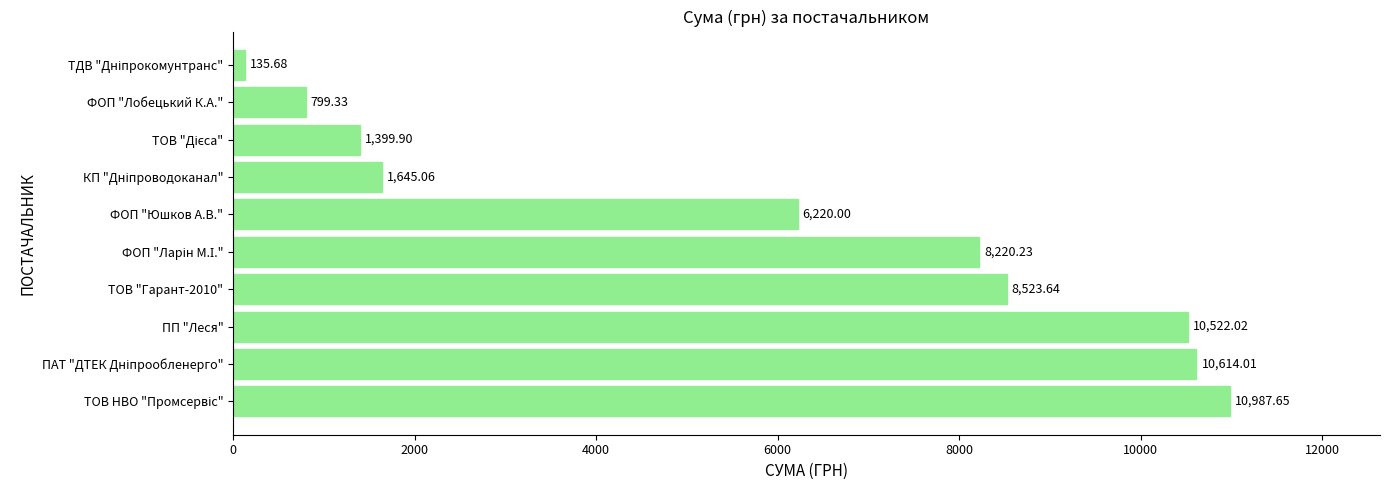

How many distinct data groups are displayed?

1